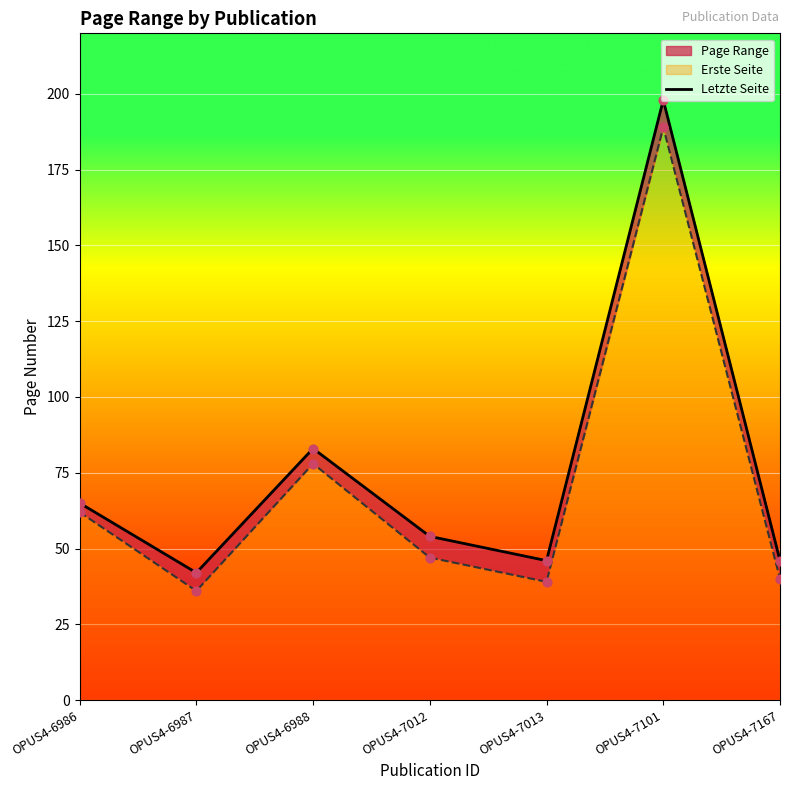

Approximately how many times larger is the value at OPUS4-6988 compared to OPUS4-7012?

1.5